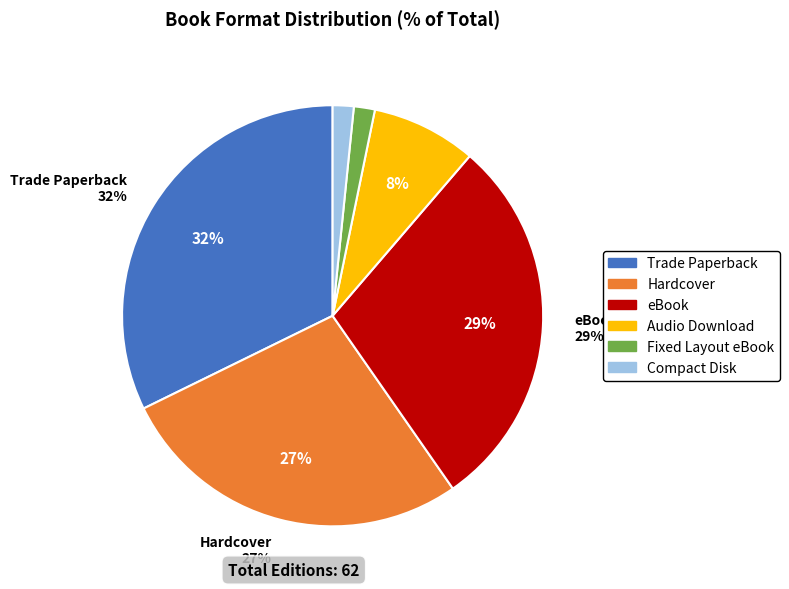

To the nearest percent, what is the combined percentage of Fixed Layout eBook and Audio Download?

10%